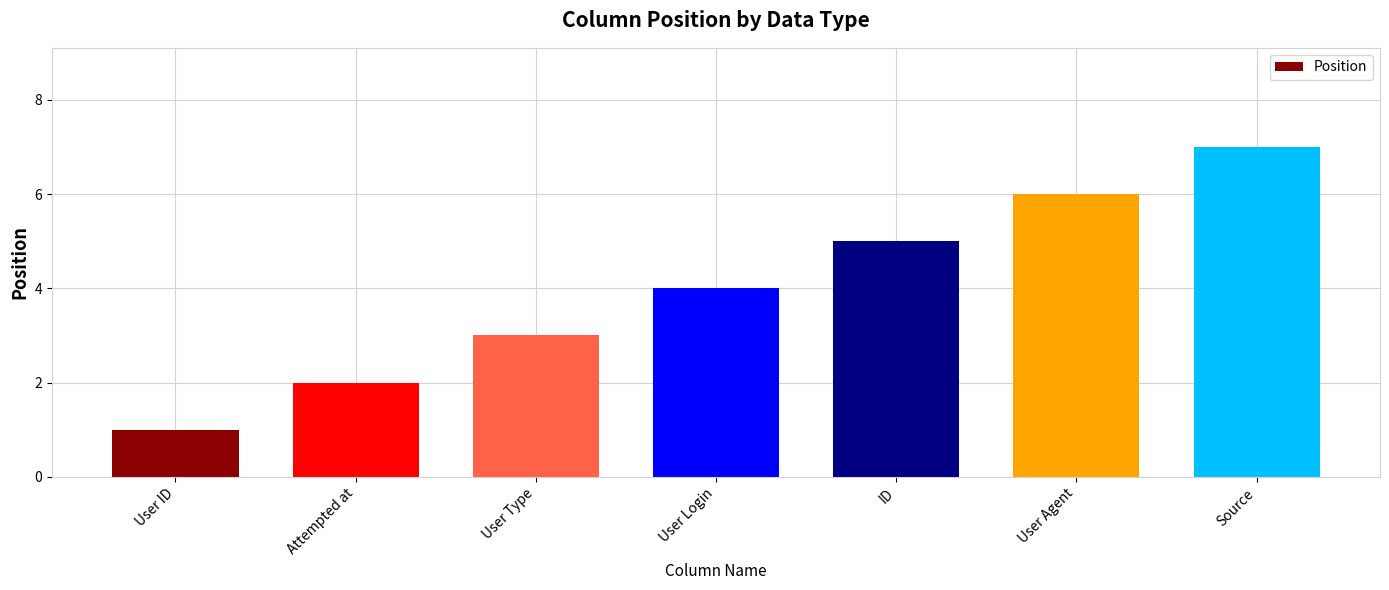

What position from the left is User ID?

1